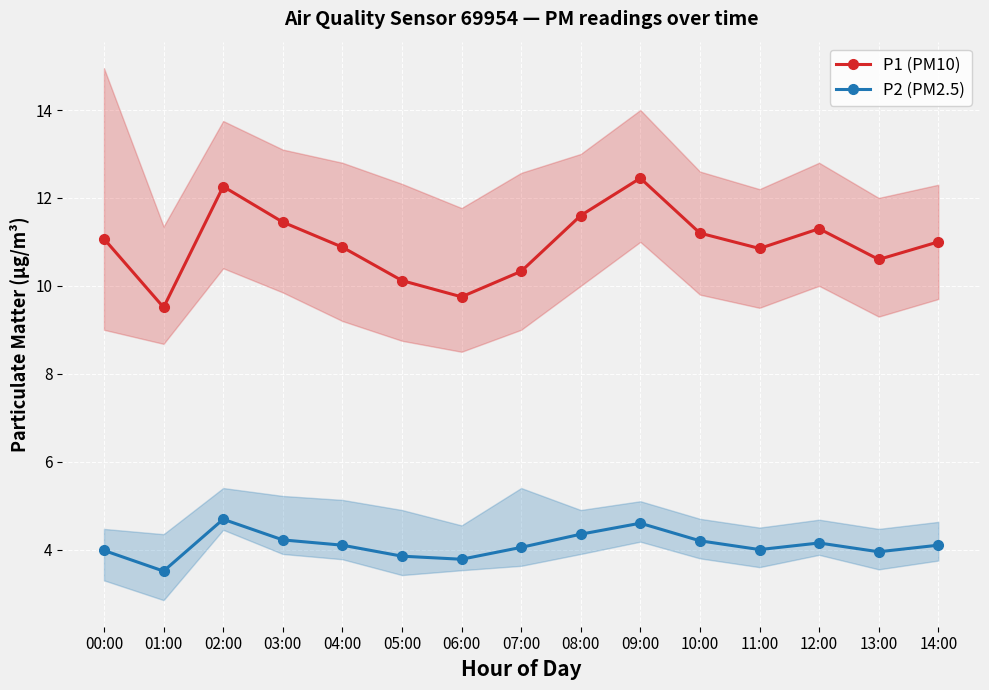

What is the sum of the P1 (PM10) values at 10:00 and 03:00?

22.6